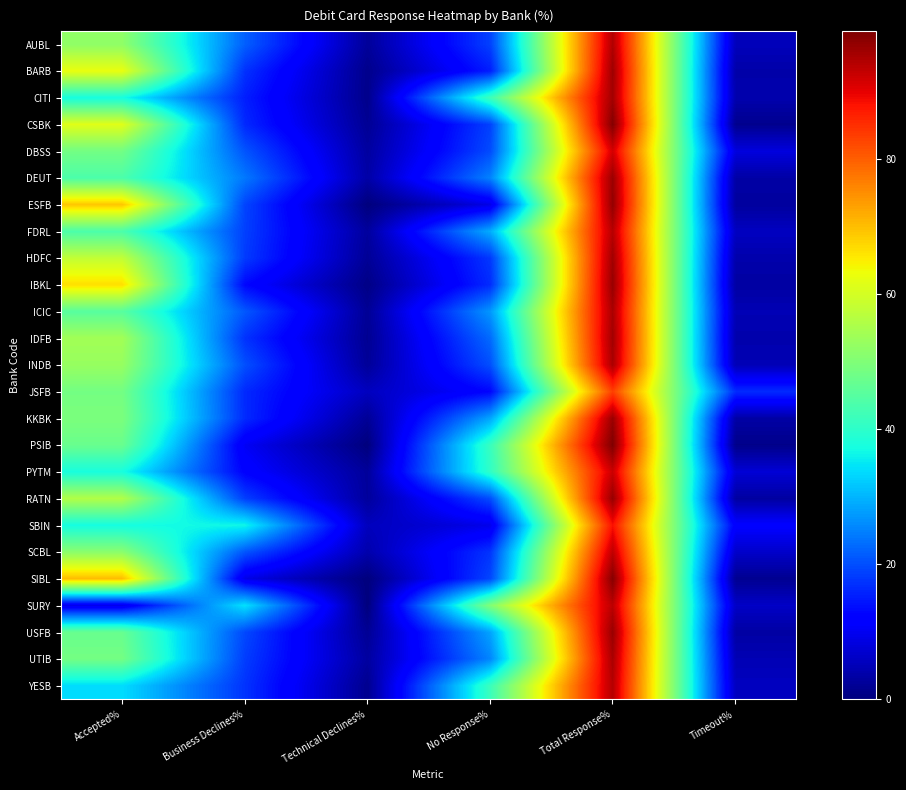

Between Business Declines% and Timeout%, which is larger?

Business Declines%